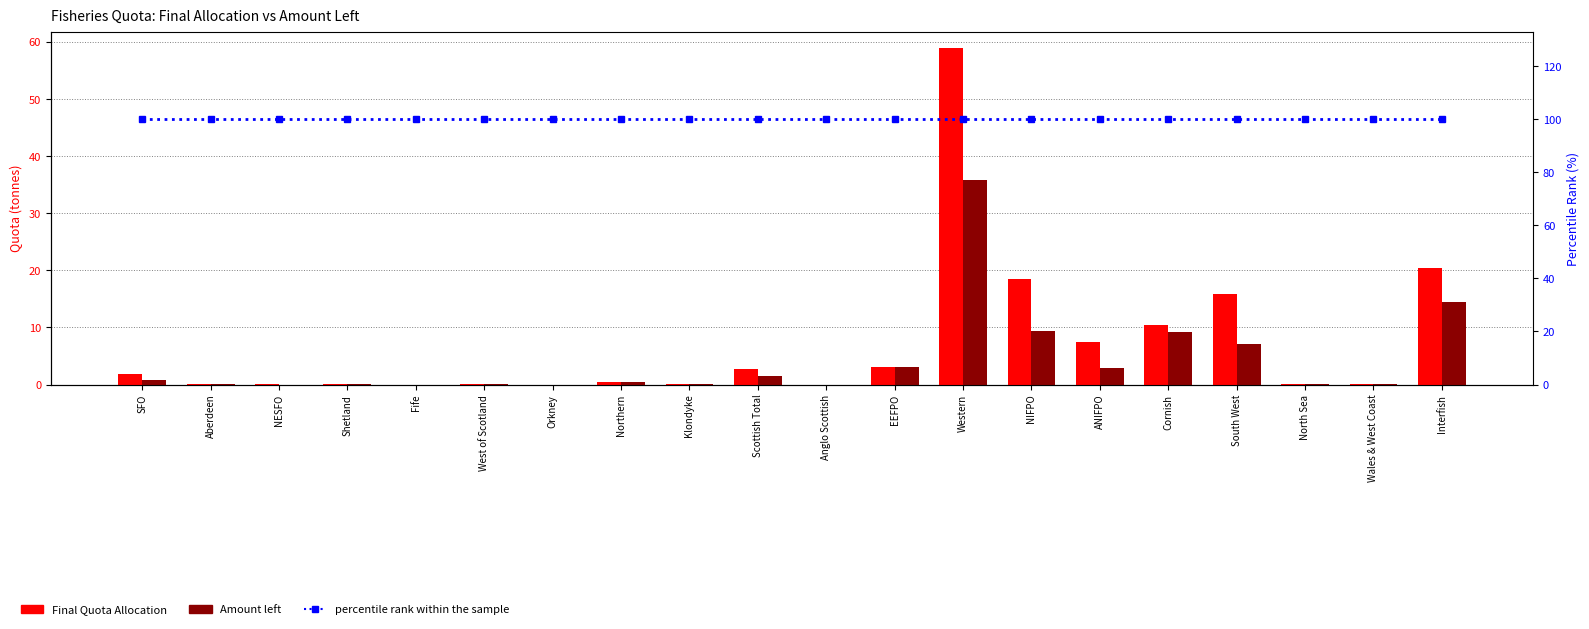

Reading right to left, what are all the values shown in this chart?

Final Quota Allocation: Interfish=20.5	Wales & West Coast=0.0	North Sea=0.1	South West=15.8	Cornish=10.4	ANIFPO=7.5	NIFPO=18.4	Western=58.9	EEFPO=3.1	Anglo Scottish=0.0	Scottish Total=2.7	Klondyke=0.1	Northern=0.4	Orkney=0.0	West of Scotland=0.1	Fife=0.0	Shetland=0.1	NESFO=0.1	Aberdeen=0.1	SFO=1.8
Amount left: Interfish=14.5	Wales & West Coast=0.0	North Sea=0.1	South West=7.1	Cornish=9.2	ANIFPO=2.8	NIFPO=9.4	Western=35.8	EEFPO=3.1	Anglo Scottish=0.0	Scottish Total=1.5	Klondyke=0.1	Northern=0.4	Orkney=0.0	West of Scotland=0.1	Fife=0.0	Shetland=0.1	NESFO=0.0	Aberdeen=0.1	SFO=0.7
percentile rank within the sample: Interfish=100.0	Wales & West Coast=100.0	North Sea=100.0	South West=100.0	Cornish=100.0	ANIFPO=100.0	NIFPO=100.0	Western=100.0	EEFPO=100.0	Anglo Scottish=100.0	Scottish Total=100.0	Klondyke=100.0	Northern=100.0	Orkney=100.0	West of Scotland=100.0	Fife=100.0	Shetland=100.0	NESFO=100.0	Aberdeen=100.0	SFO=100.0